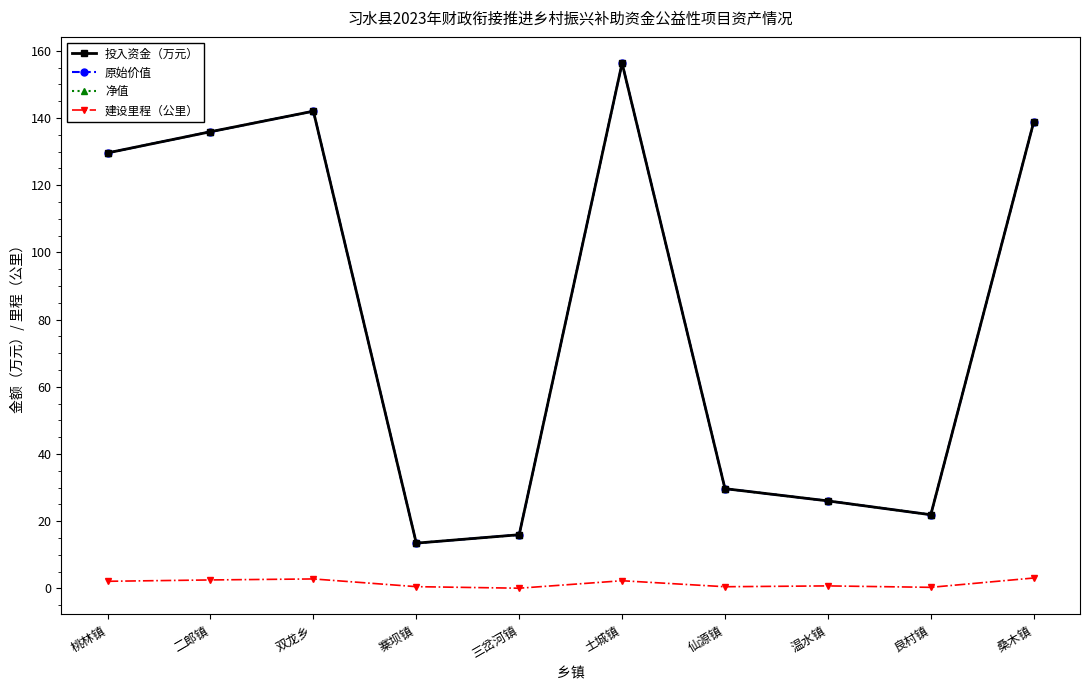

Does the chart have visible grid lines?

No